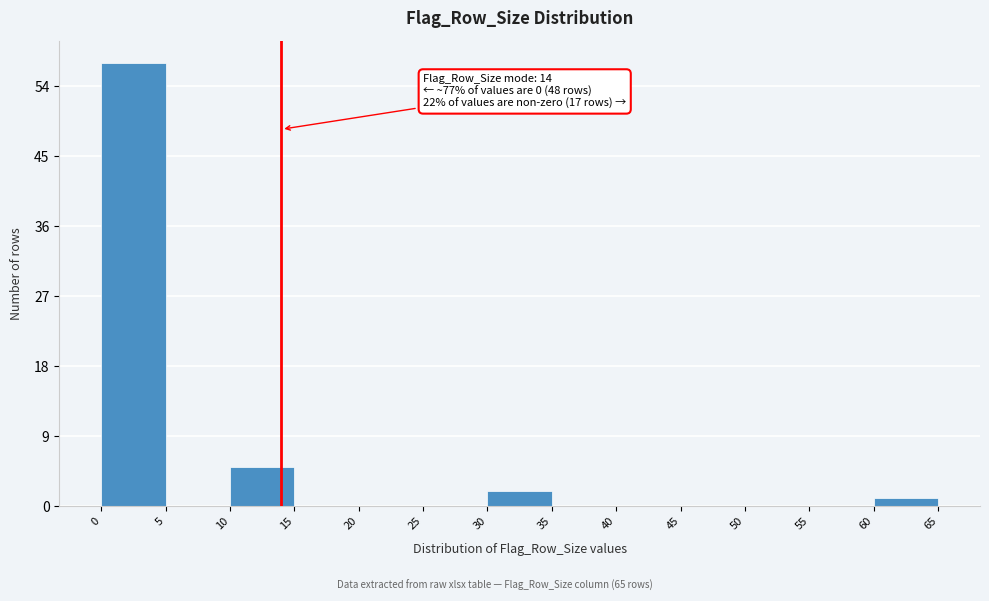

Over which range of the x-axis is the bar tallest?

0 to 5